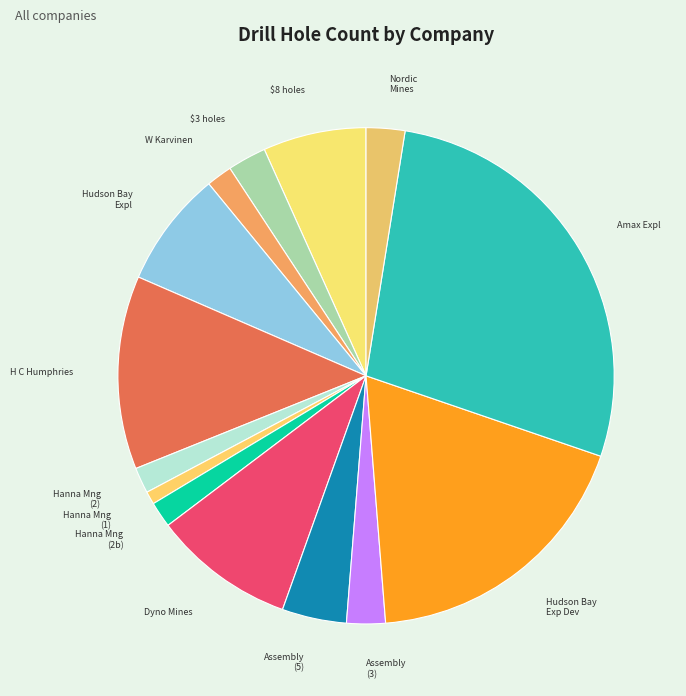

Does any single category account for the majority?

No